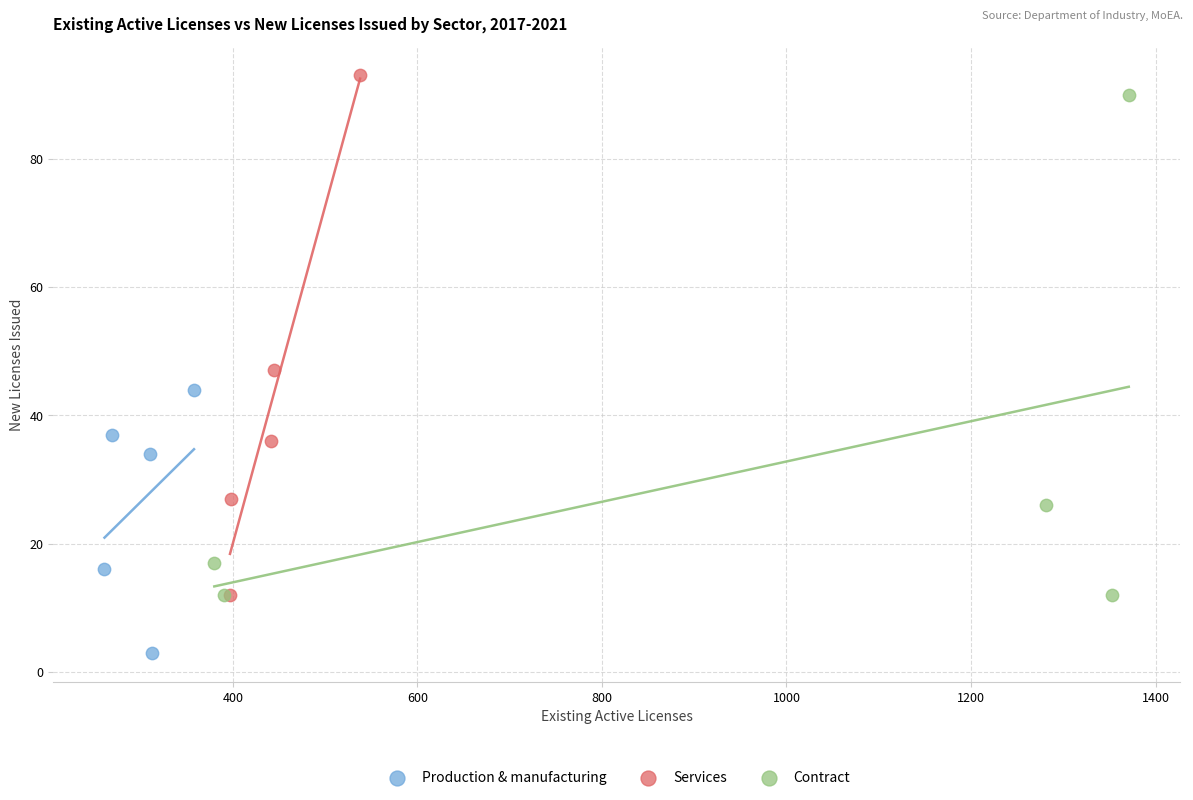

Which series contains the lowest Y value?

Production & manufacturing